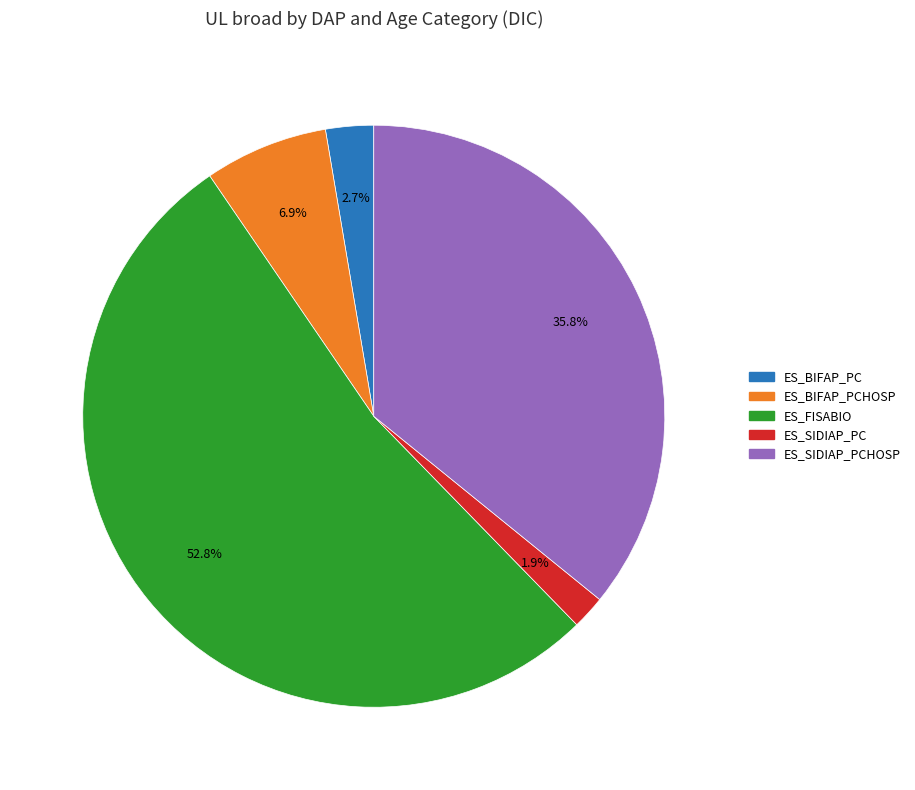

Is there a majority slice in this chart?

Yes